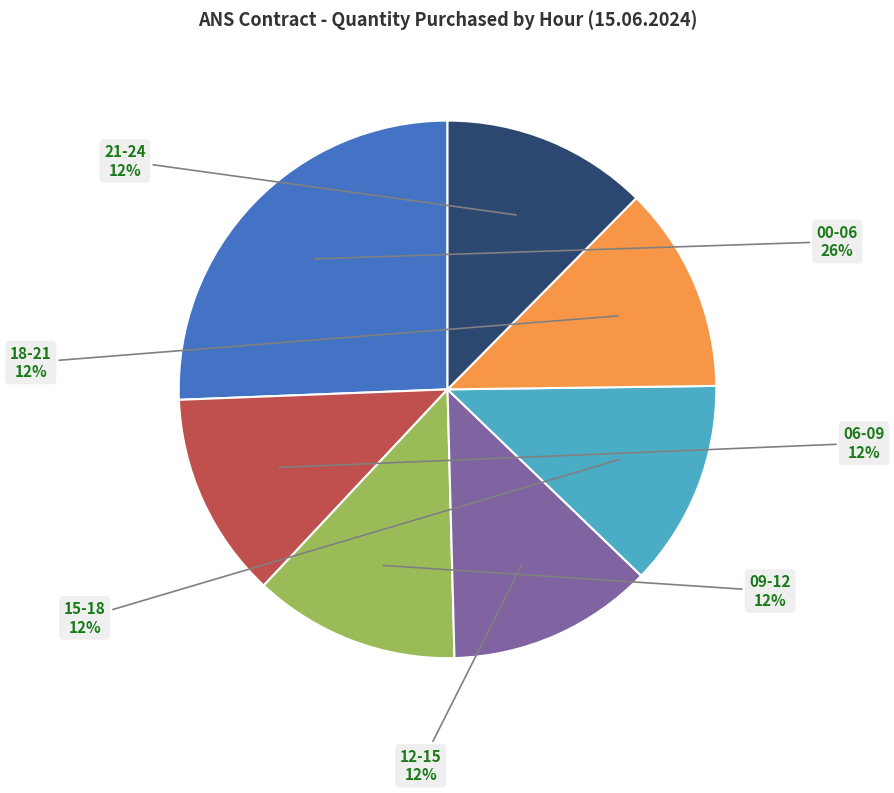

How many segments does this pie chart have?

7